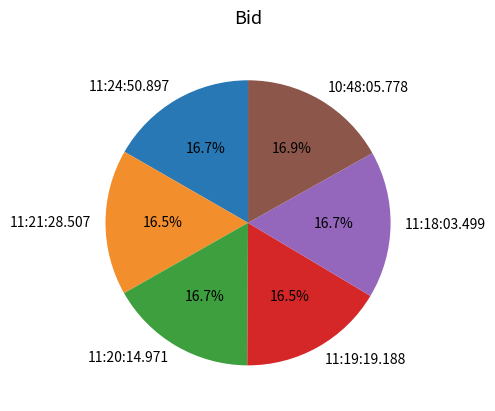

Does any single category account for the majority?

No